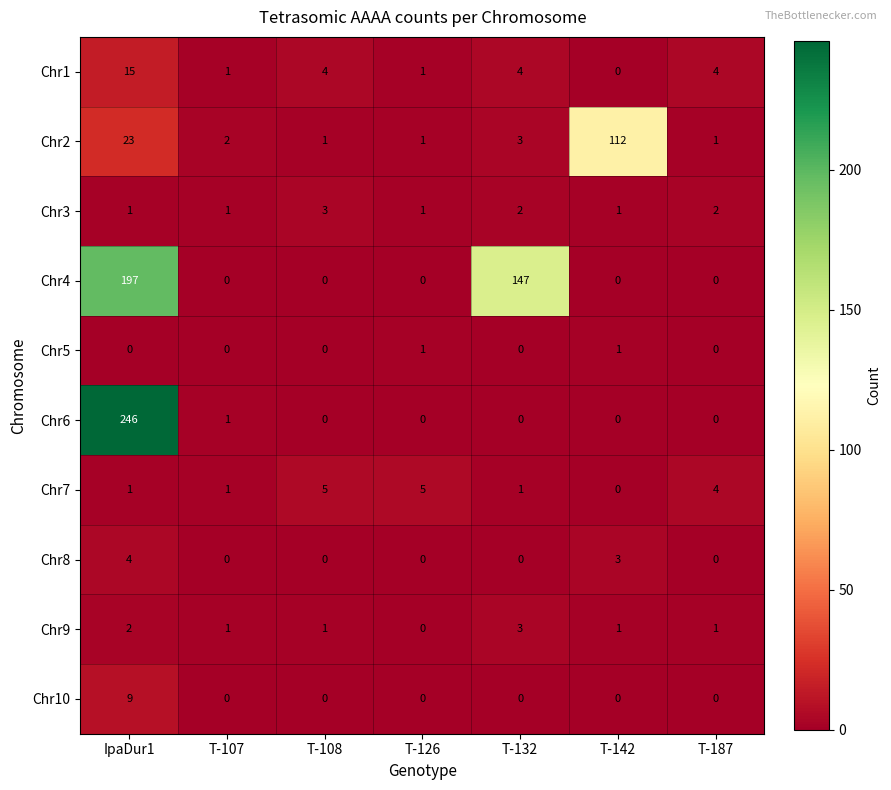

What is the sum of all Chr6 values?

247